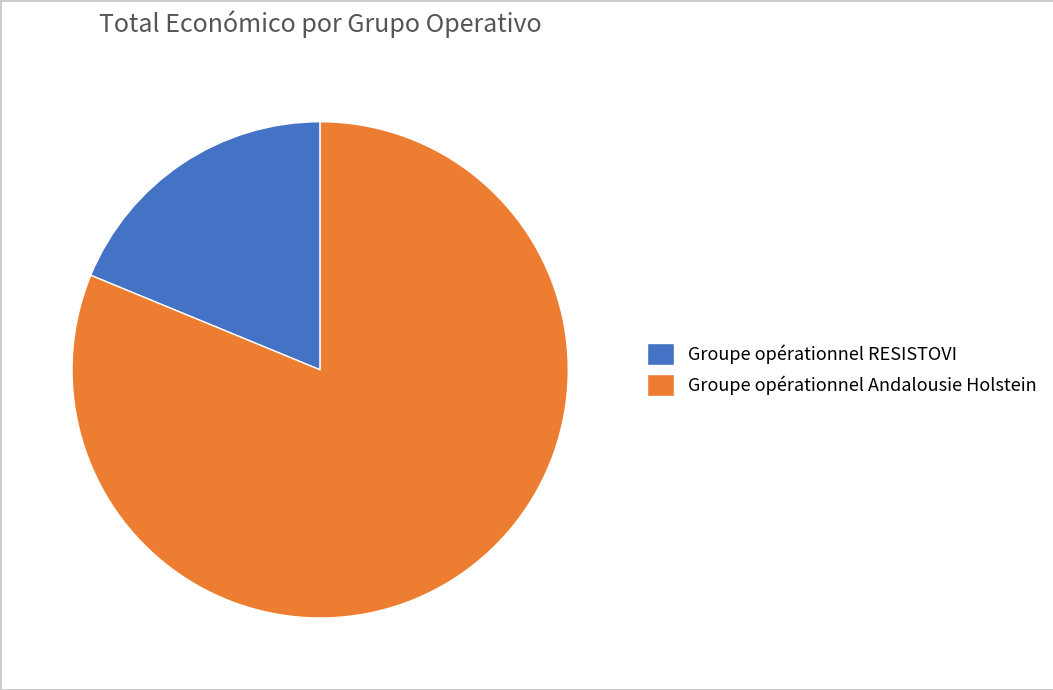

Which category has the smallest portion of the pie?

Groupe opérationnel RESISTOVI